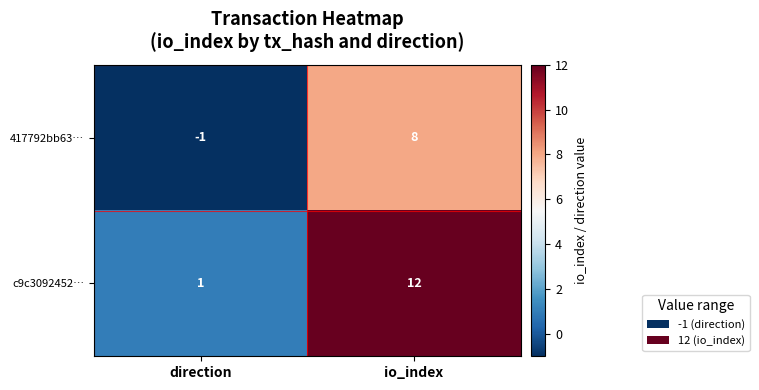

Reading left to right, what are all the values shown in this chart?

417792bb63…: direction=-1	io_index=8
c9c3092452…: direction=1	io_index=12